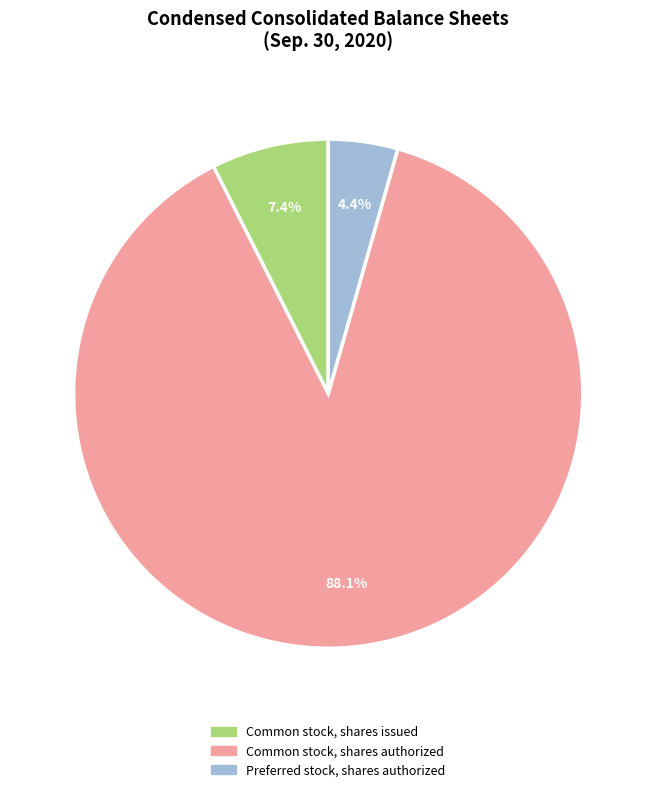

What is the smallest slice in the pie chart?

Preferred stock, shares authorized